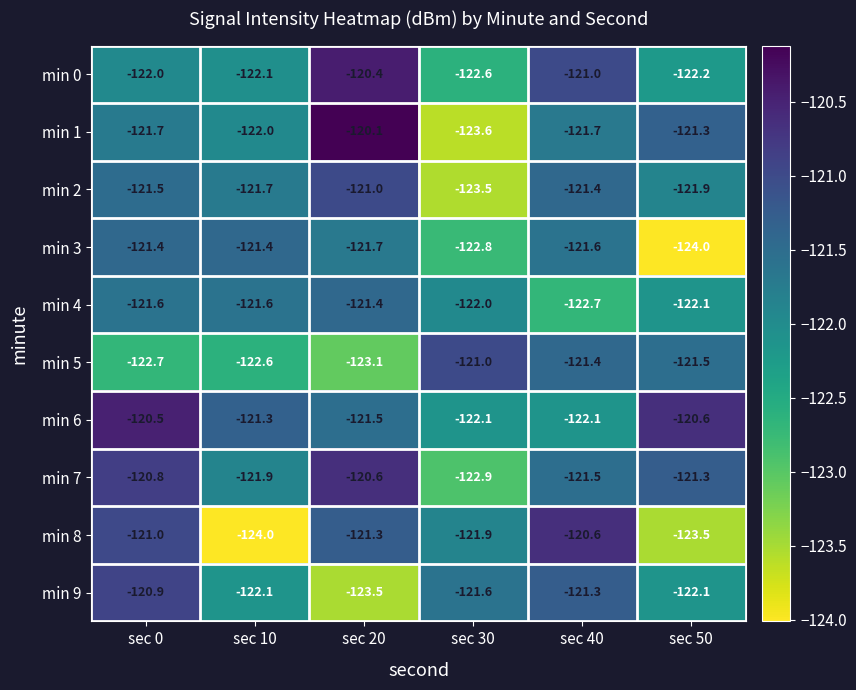

How many series are shown in this chart?

10